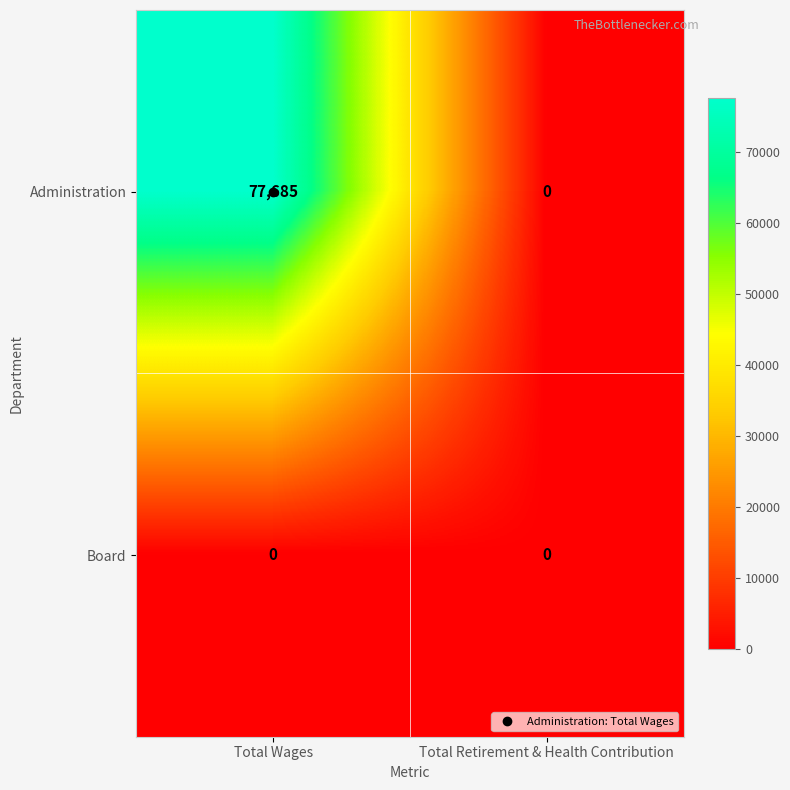

The Administration series shows 0 at Total Retirement & Health Contribution. True or false?

True